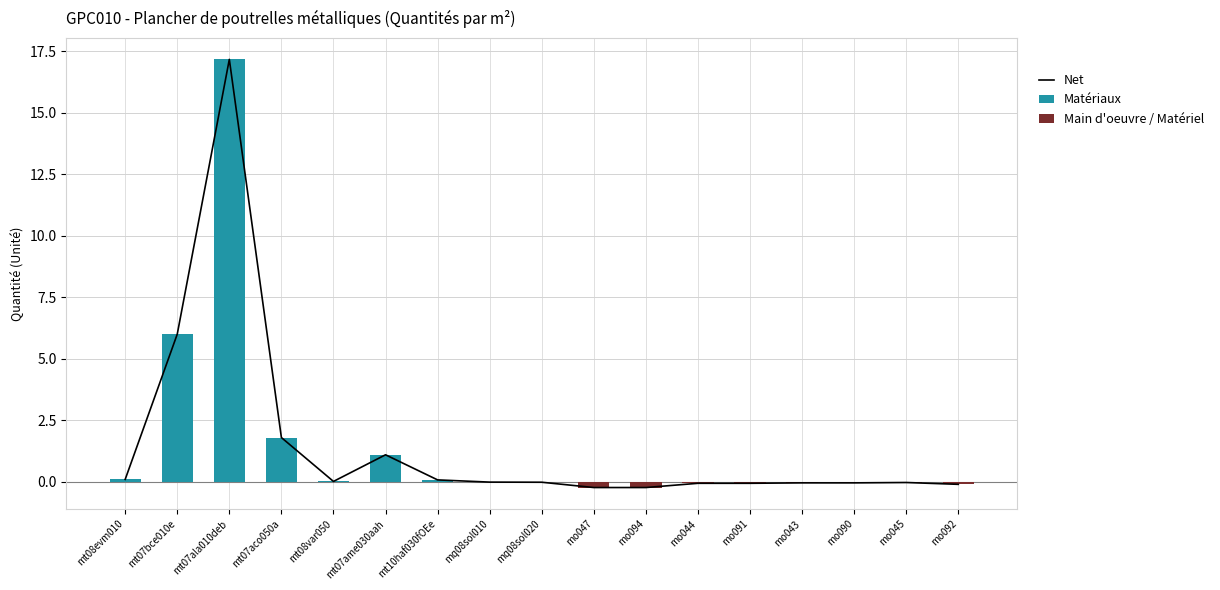

What is the value of the Matériaux bar at the 1st from the left?

0.1